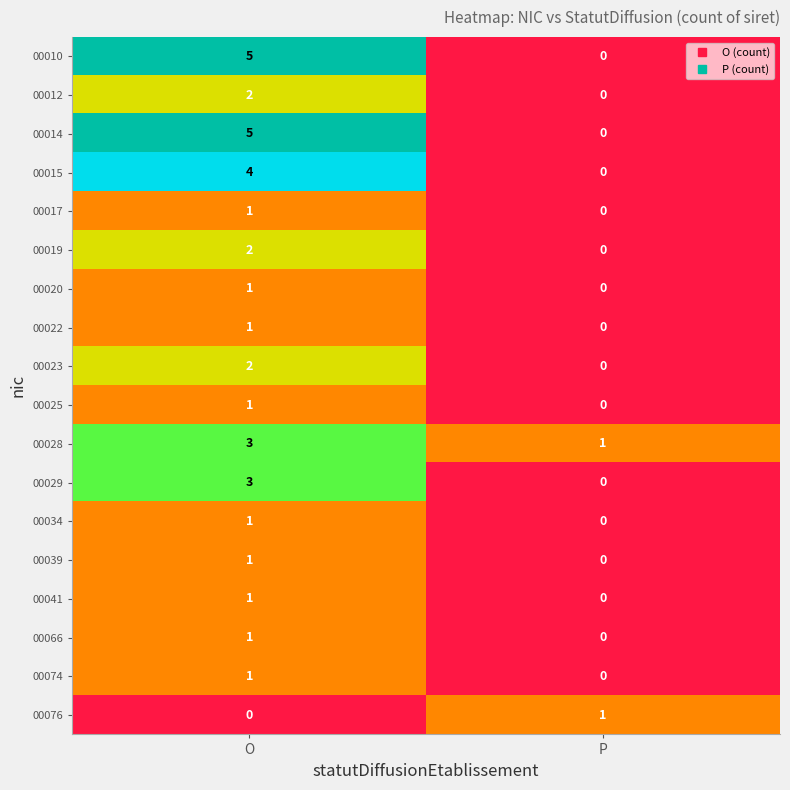

The 00012 series shows 3 at O. True or false?

False